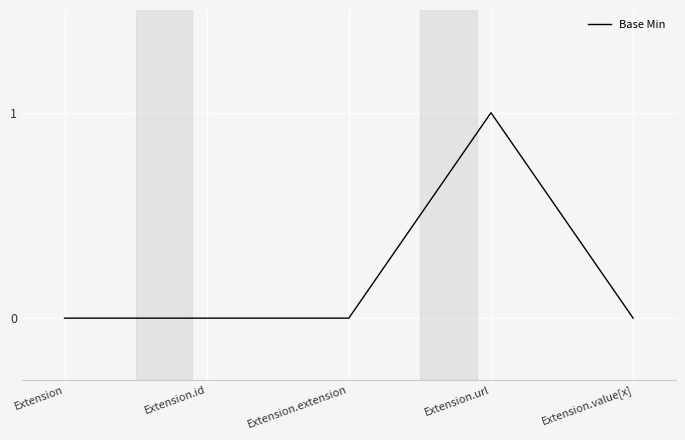

True or false: the data shows 1 at Extension.url.

True